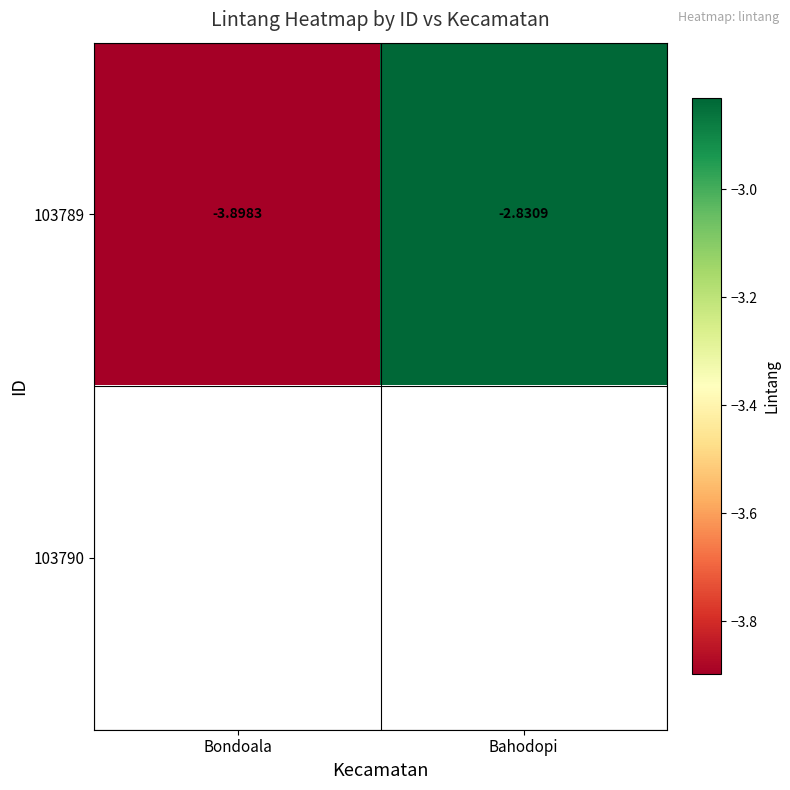

Count the number of data series in this chart.

2